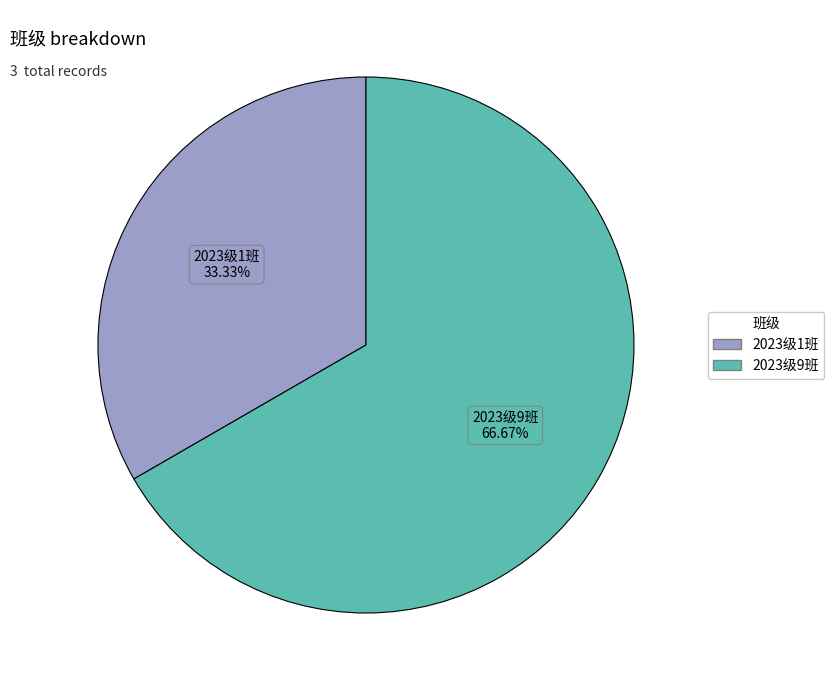

What is the ratio of the value at 2023级9班 to the value at 2023级1班?

2.0